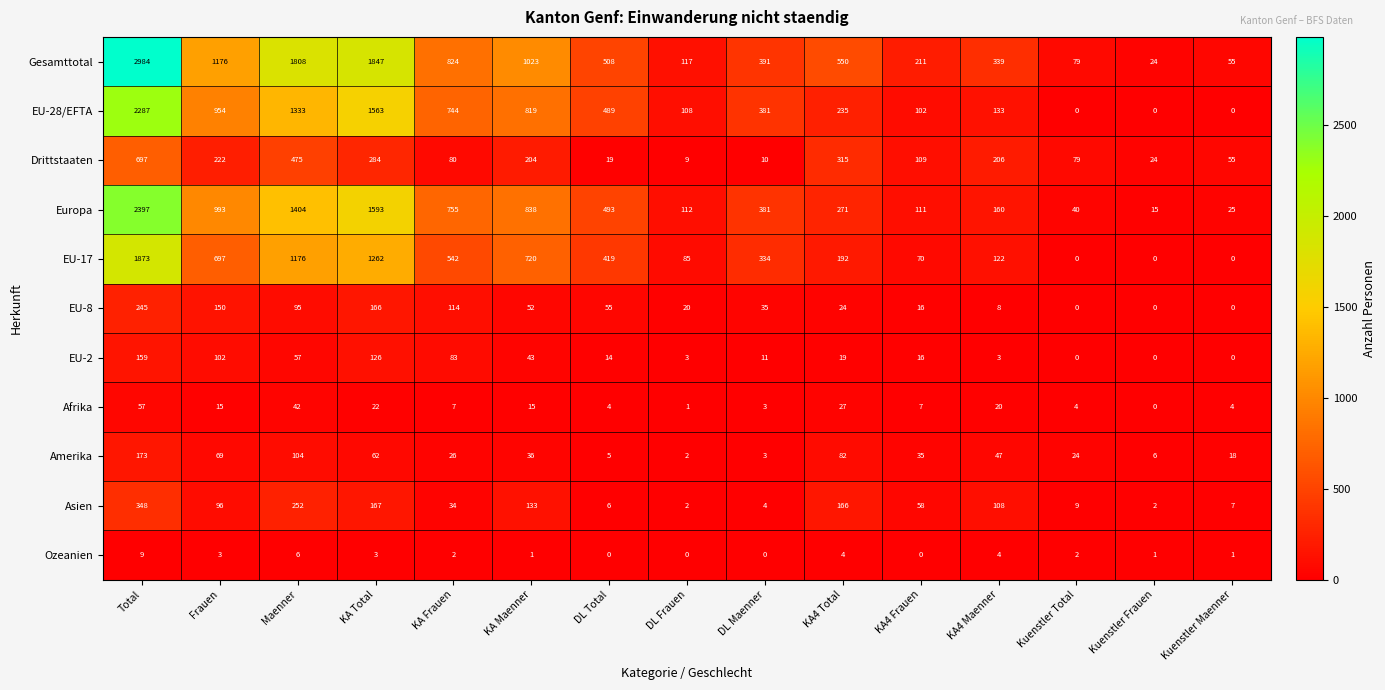

The value of EU-8 at Total is 71. True or false?

False